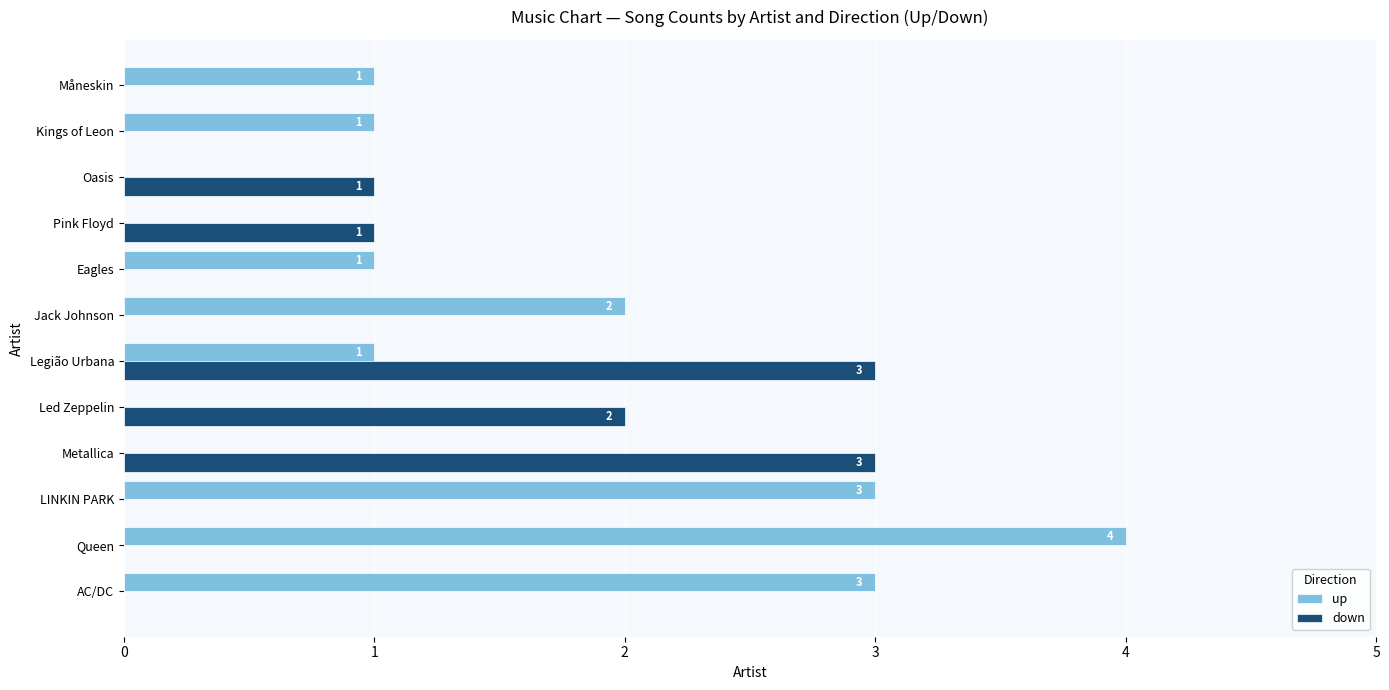

How many down values are between 0 and 2?

10